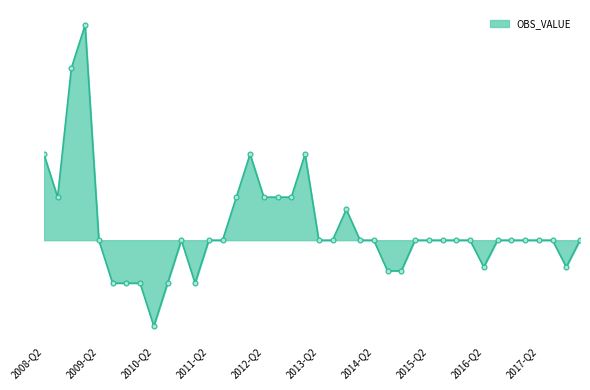

How many categories are shown in the chart?

40